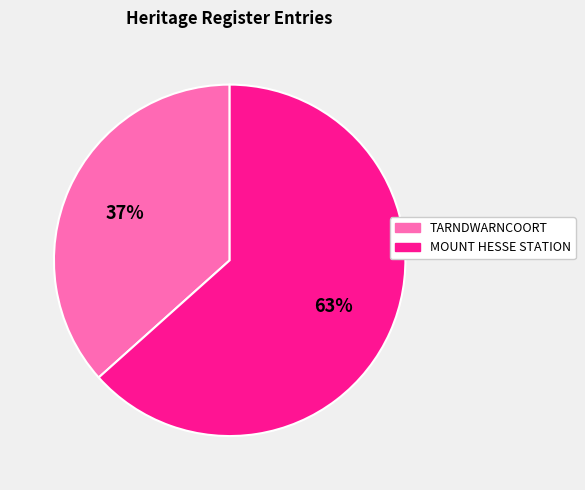

How many slices are in this pie chart?

2